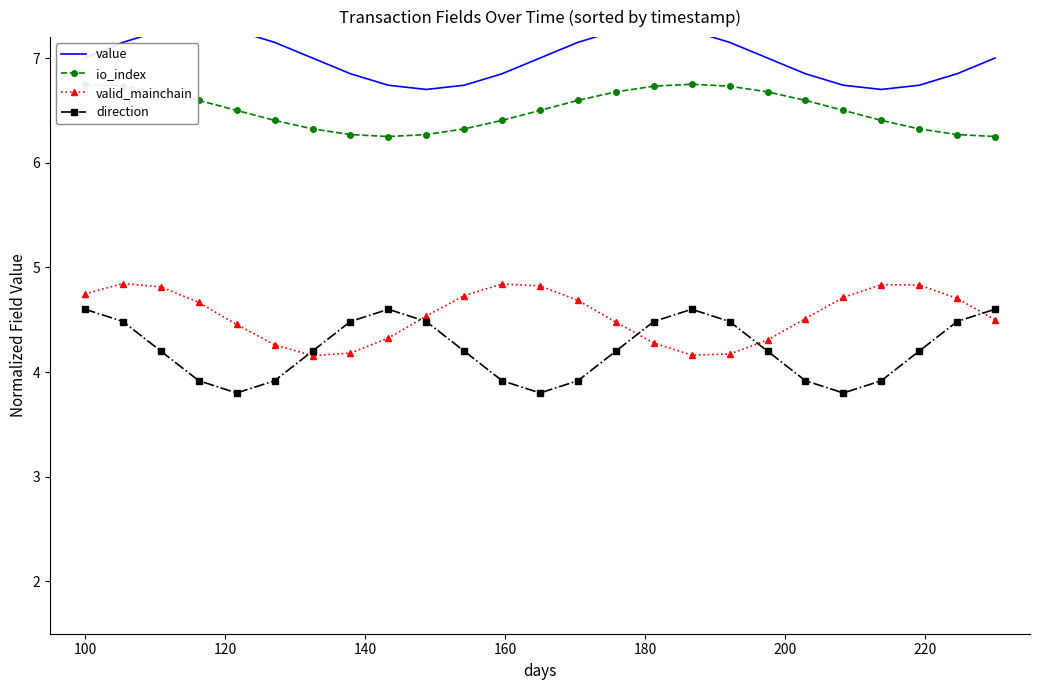

How many io_index values are between 6 and 7?

25